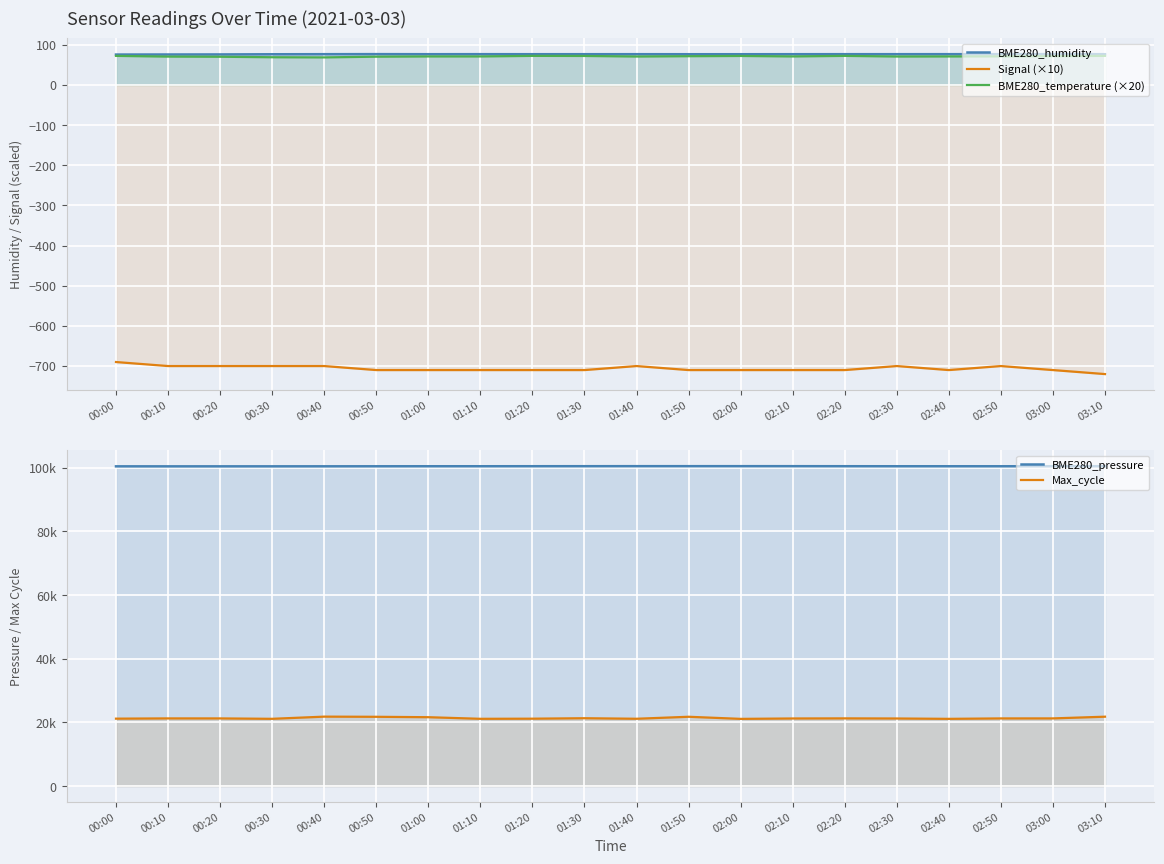

The value of Max_cycle at 01:50 is 21789.0. True or false?

True